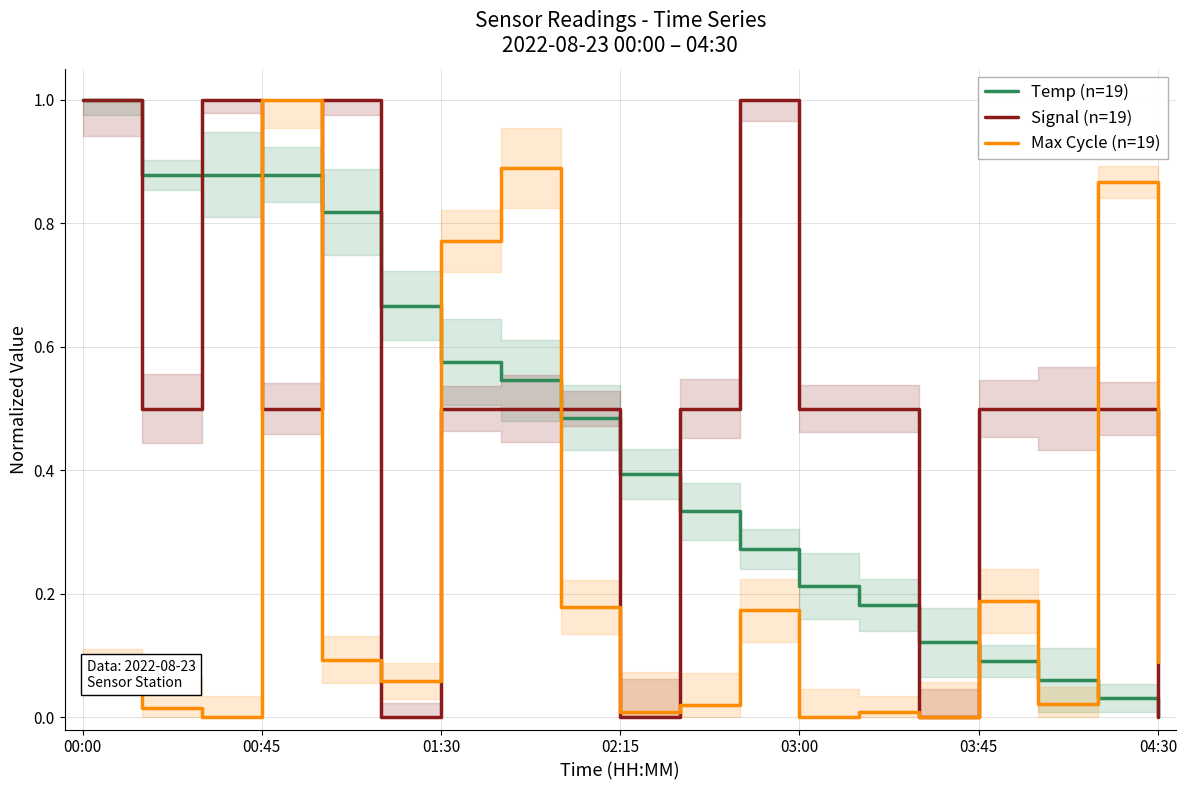

Reading left to right, list all the values displayed in this chart.

Temp (n=19): 1.0	0.9	0.9	0.9	0.8	0.7	0.6	0.5	0.5	0.4	0.3	0.3	0.2	0.2	0.1	0.1	0.1	0.0	0.0
Signal (n=19): 1.0	0.5	1.0	0.5	1.0	0.0	0.5	0.5	0.5	0.0	0.5	1.0	0.5	0.5	0.0	0.5	0.5	0.5	0.0
Max Cycle (n=19): 0.1	0.0	0.0	1.0	0.1	0.1	0.8	0.9	0.2	0.0	0.0	0.2	0.0	0.0	0.0	0.2	0.0	0.9	0.1